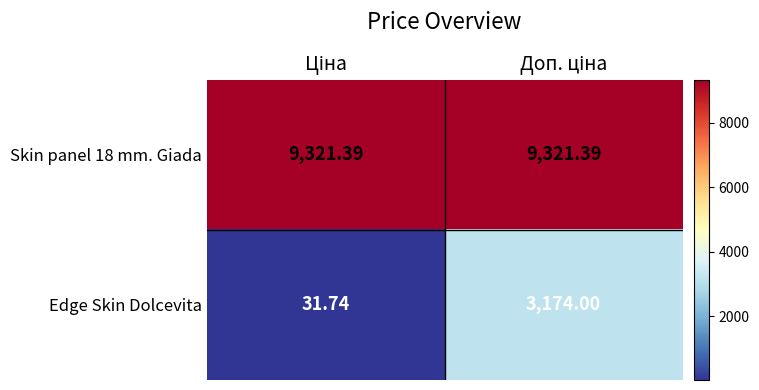

Which series has the largest range (max minus min)?

Edge Skin Dolcevita